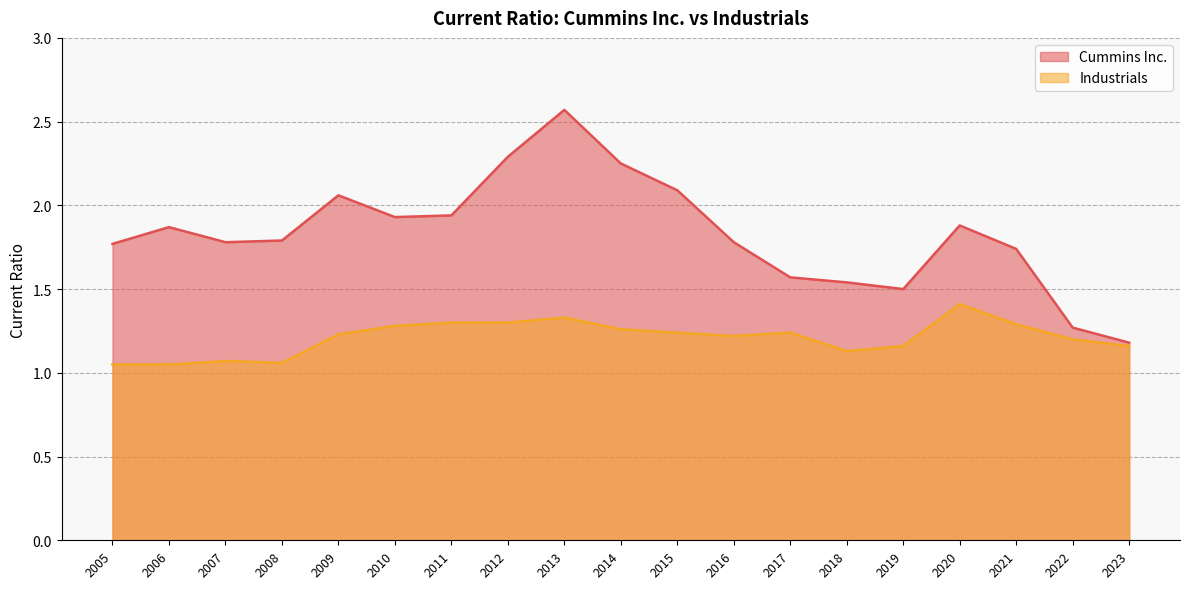

Which series has the widest spread of values?

Cummins Inc.